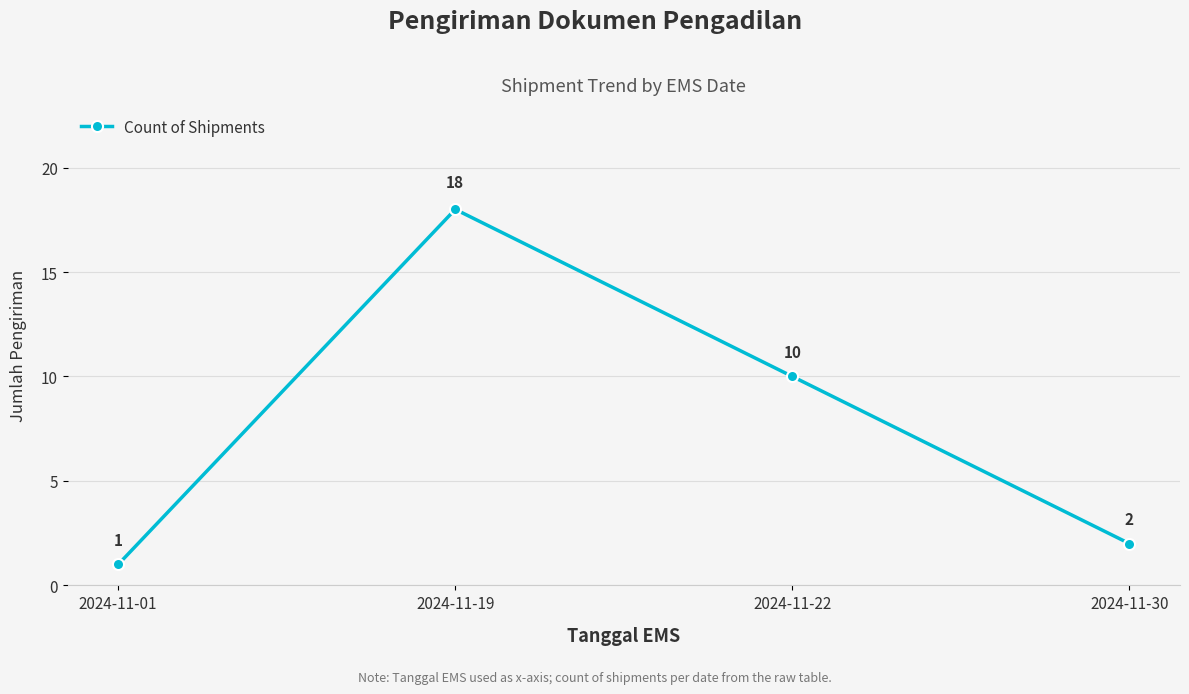

Does the chart display data point markers on the line(s)?

Yes